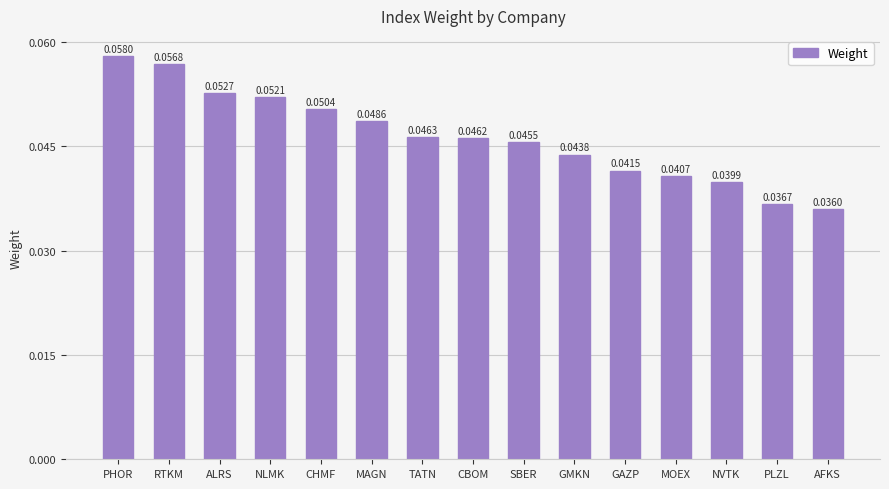

How many values are between 0 and 1?

15